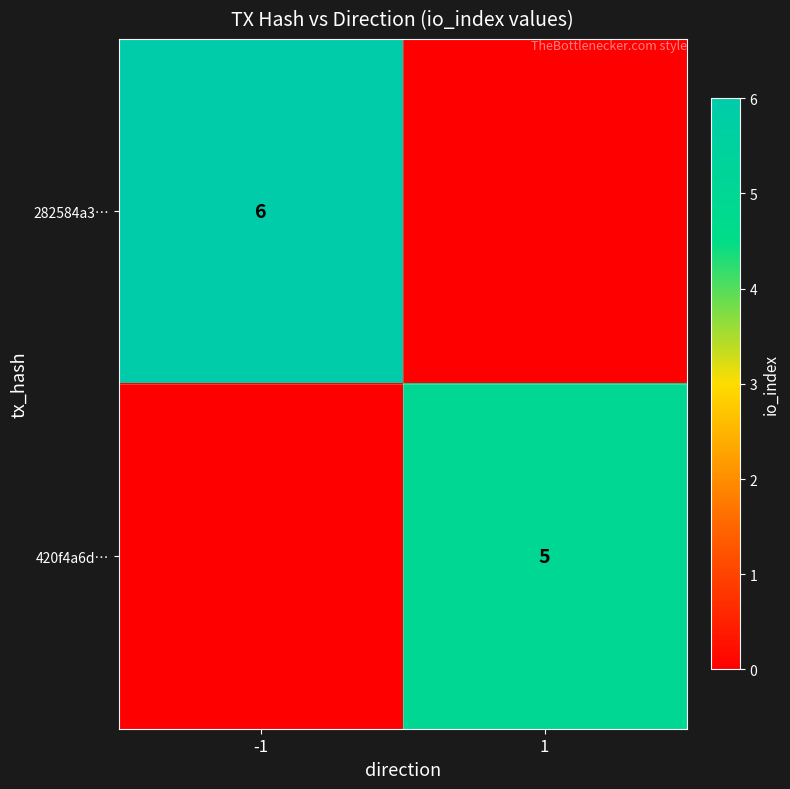

The 420f4a6d… series shows 3 at 1. True or false?

False